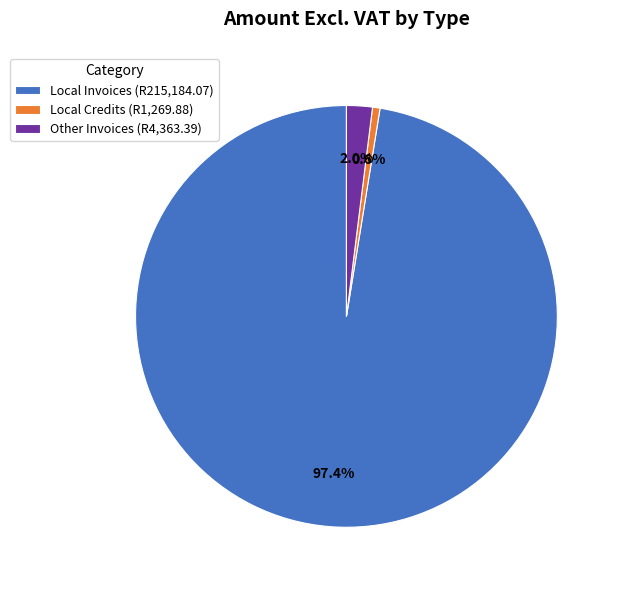

How many segments does this pie chart have?

3